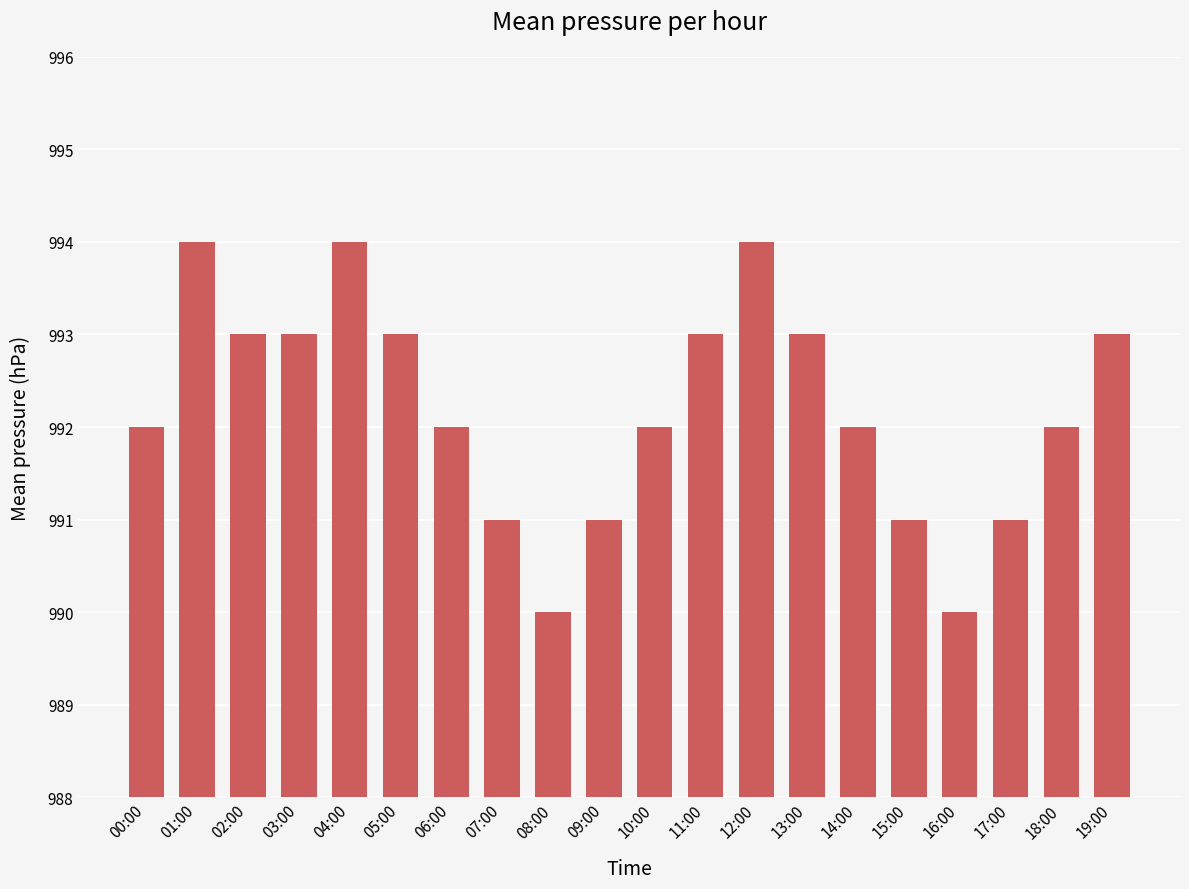

What is the greatest value displayed?

994